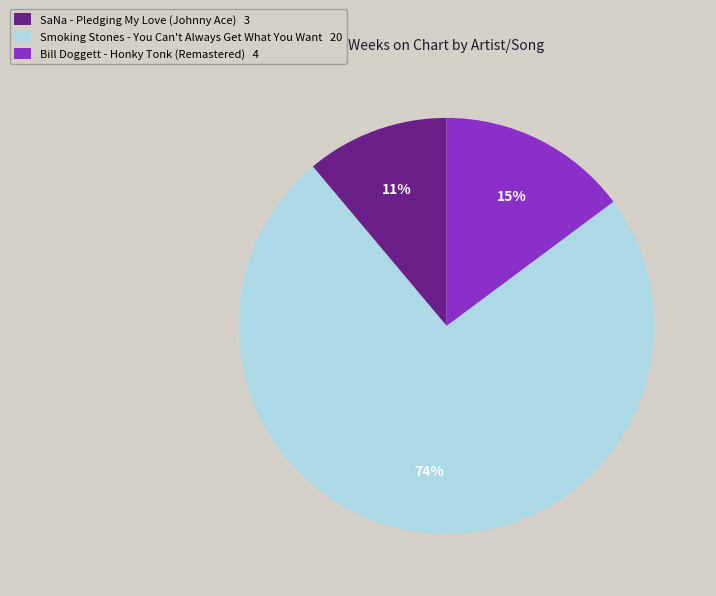

What is the smallest slice in the pie chart?

SaNa - Pledging My Love (Johnny Ace)